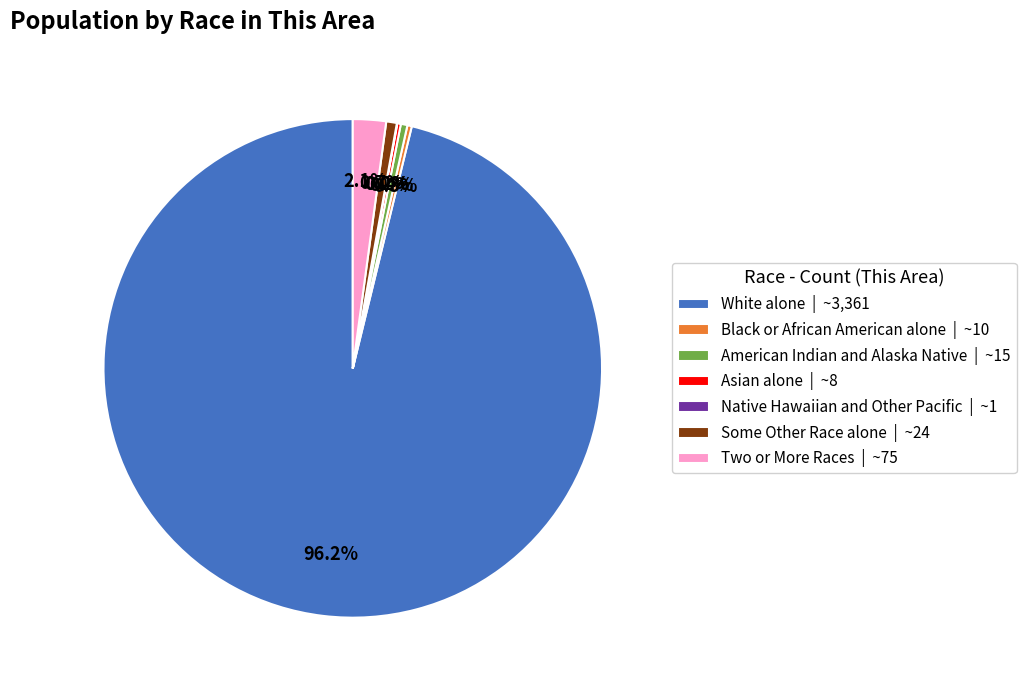

What percentage is NOT represented by Two or More Races | ~75?

97.9%